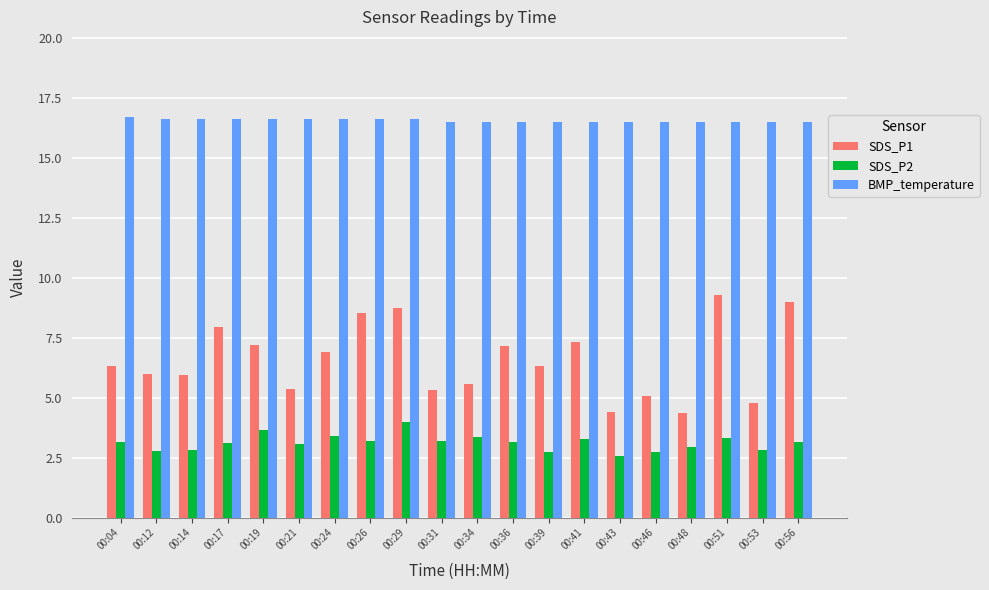

What are all the series names shown in the legend?

SDS_P1, SDS_P2, BMP_temperature